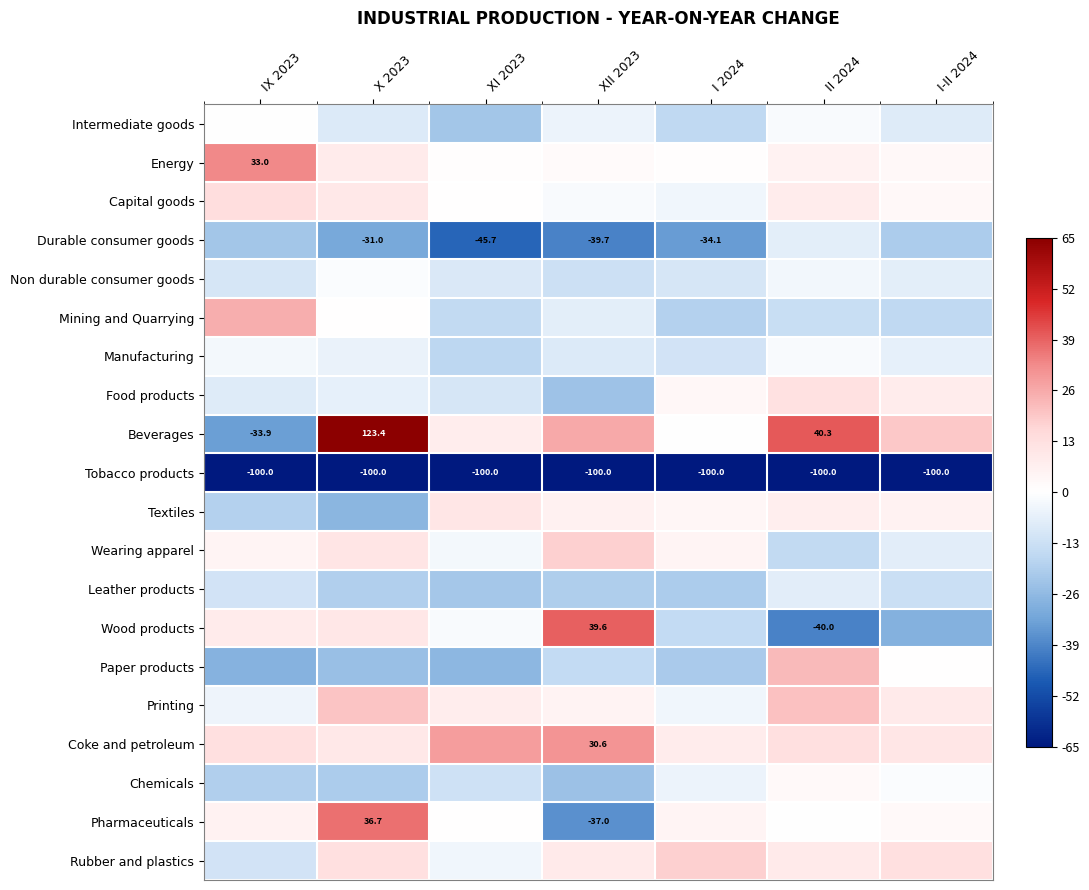

Is it true that Printing equals 3.4 at I-II 2024?

False